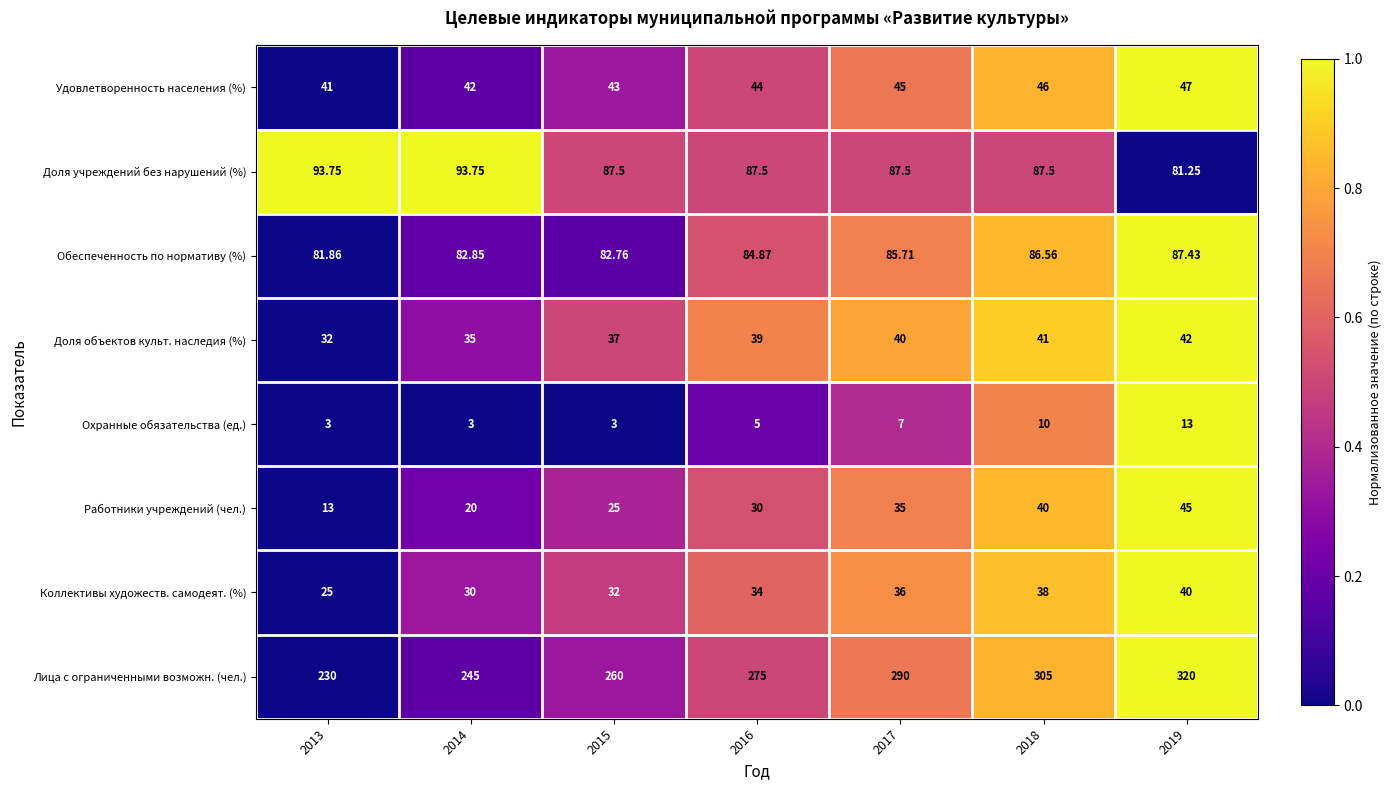

Is the value of Доля объектов культ. наследия (%) at 2014 greater than the value of Лица с ограниченными возможн. (чел.) at 2019?

No